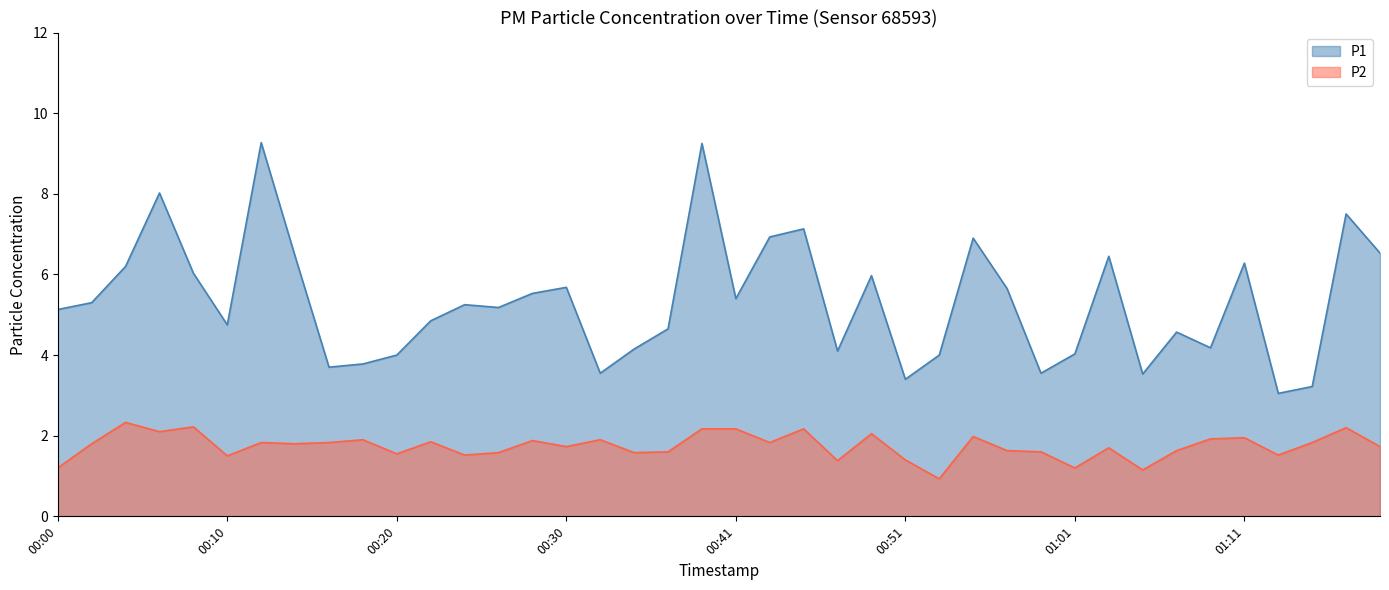

Is the value of P1 at 00:28 greater than the value of P2 at 00:12?

Yes